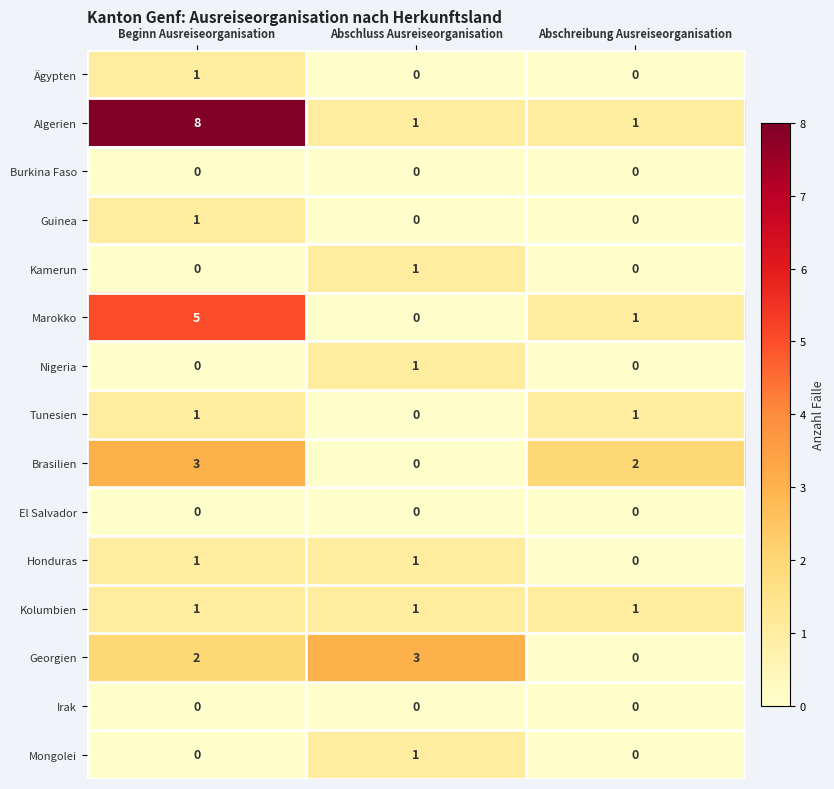

The Kolumbien series shows 1 at Abschluss Ausreiseorganisation. True or false?

True